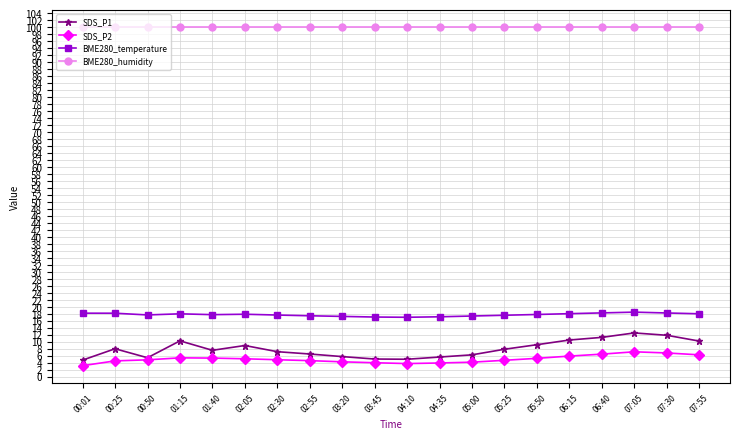

Is the value of SDS_P2 at 02:55 greater than the value of BME280_humidity at 05:50?

No